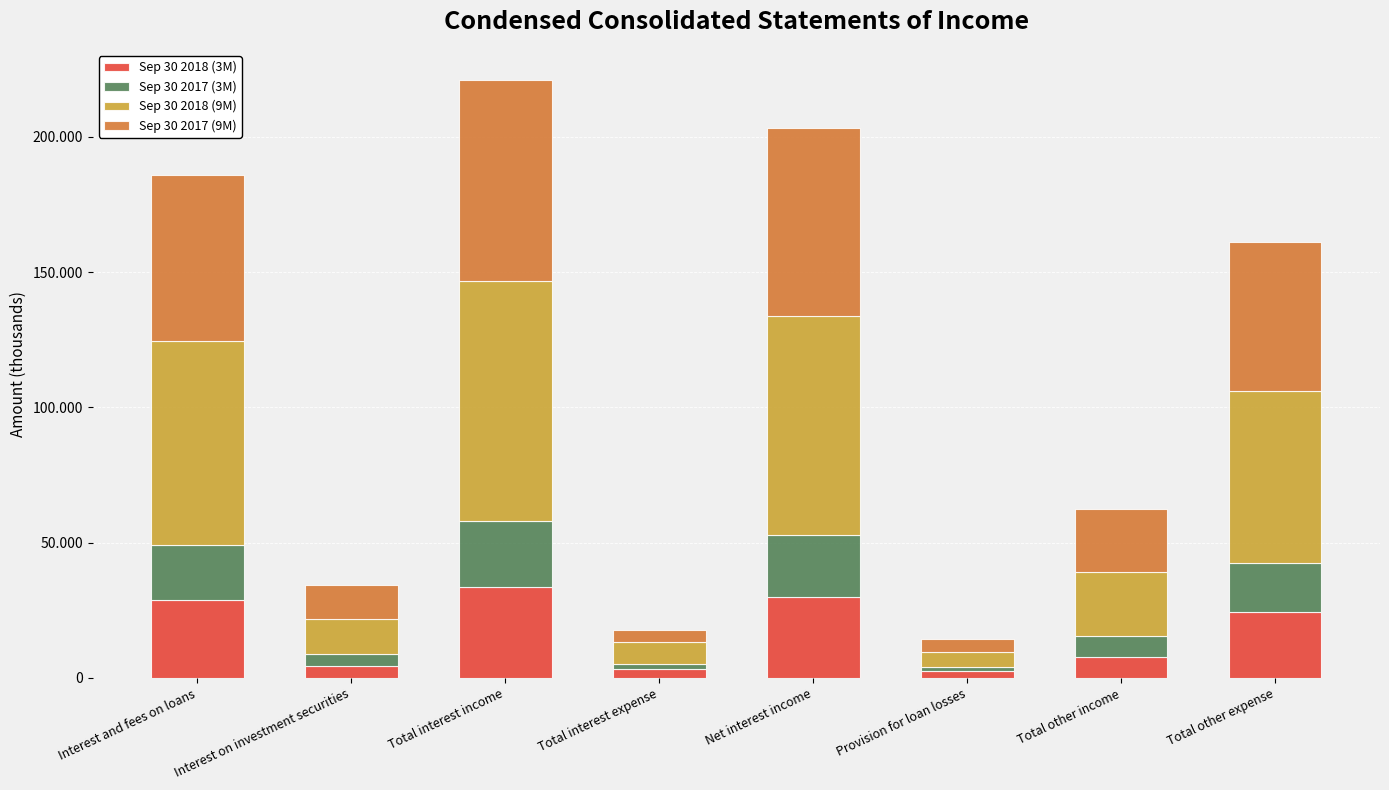

What is the difference between the second highest and minimum values in the Sep 30 2017 (3M) series?

21384